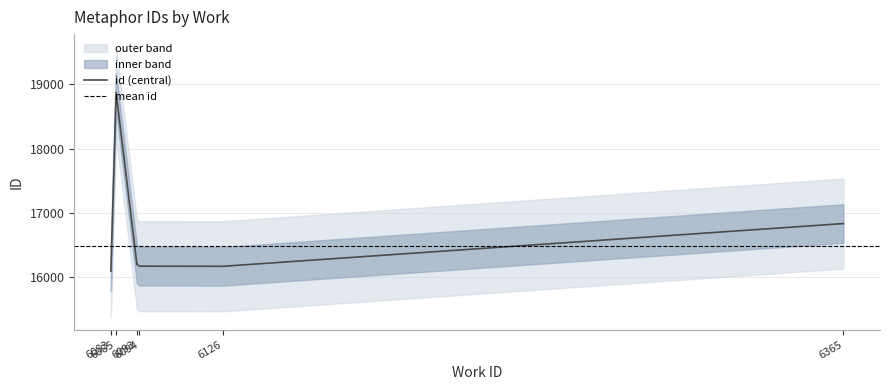

Does the chart have visible grid lines?

Yes